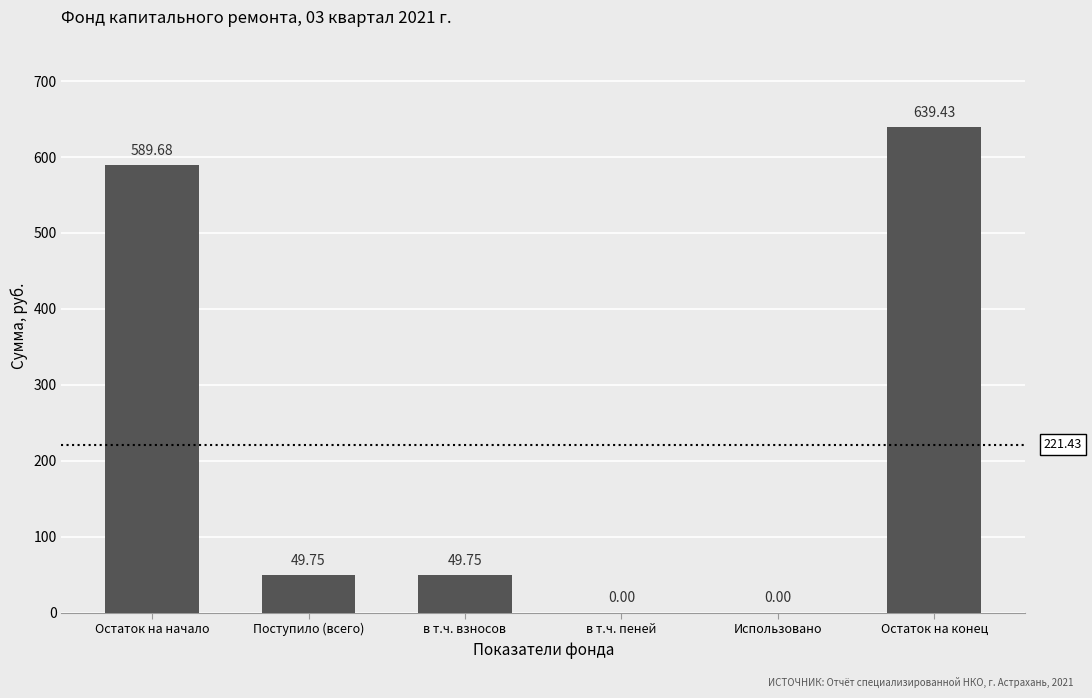

Which has a higher value, Использовано or Остаток на начало?

Остаток на начало